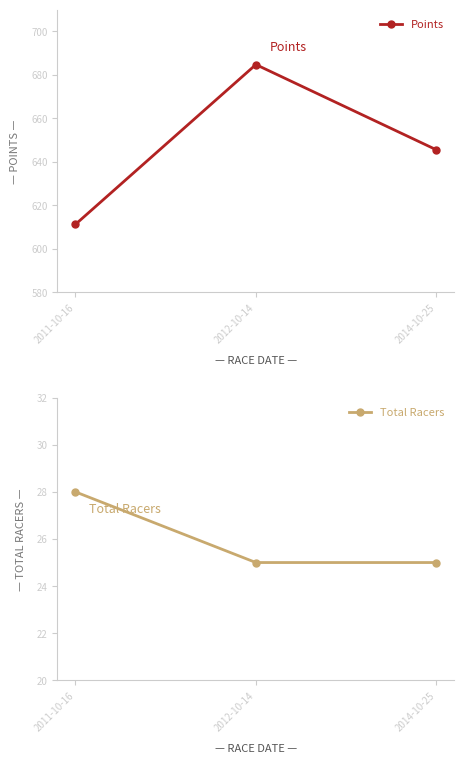

What is the difference between the maximum and minimum values in the Total Racers series?

3